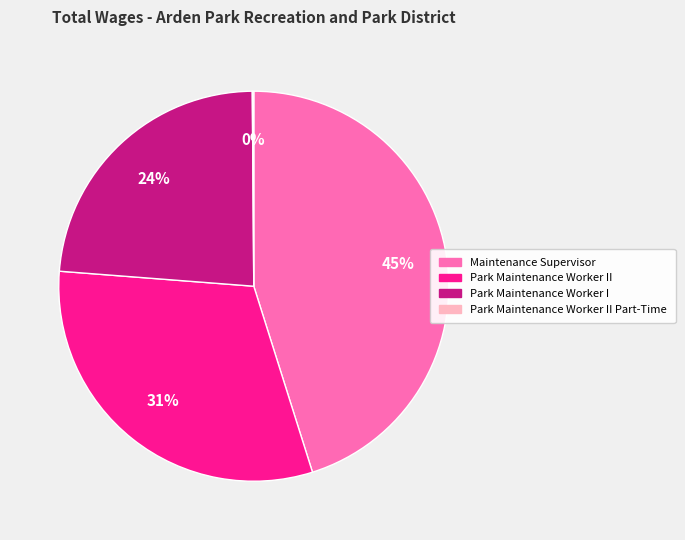

Does any single category account for the majority?

No